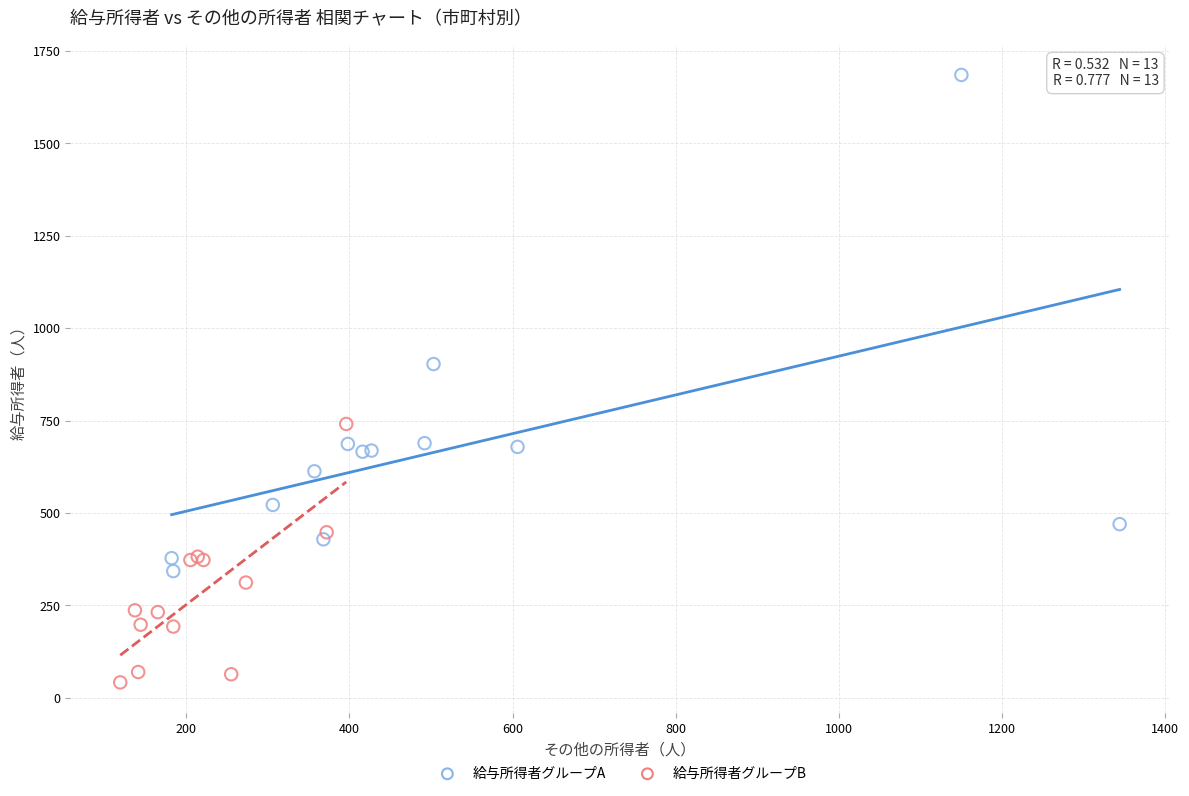

What are all the series names shown in the legend?

給与所得者グループA, 給与所得者グループB